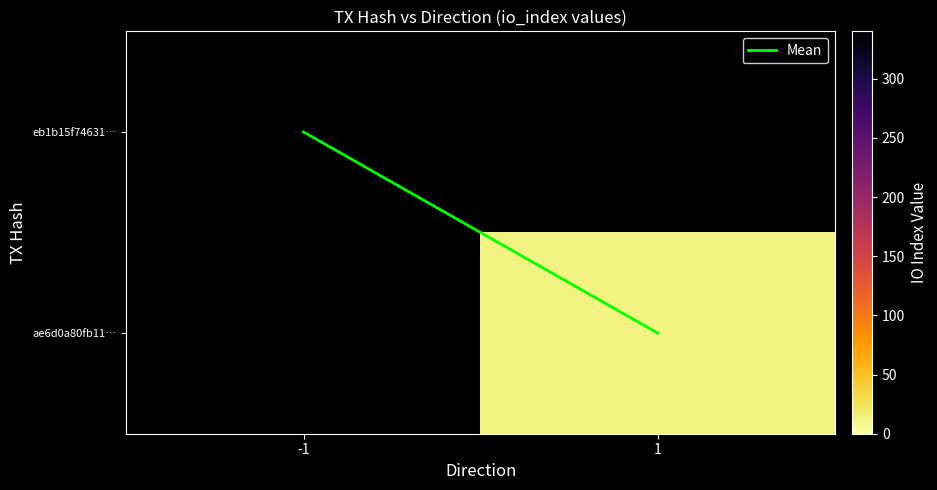

Where is eb1b15f74631… nearest to the value 340?

-1